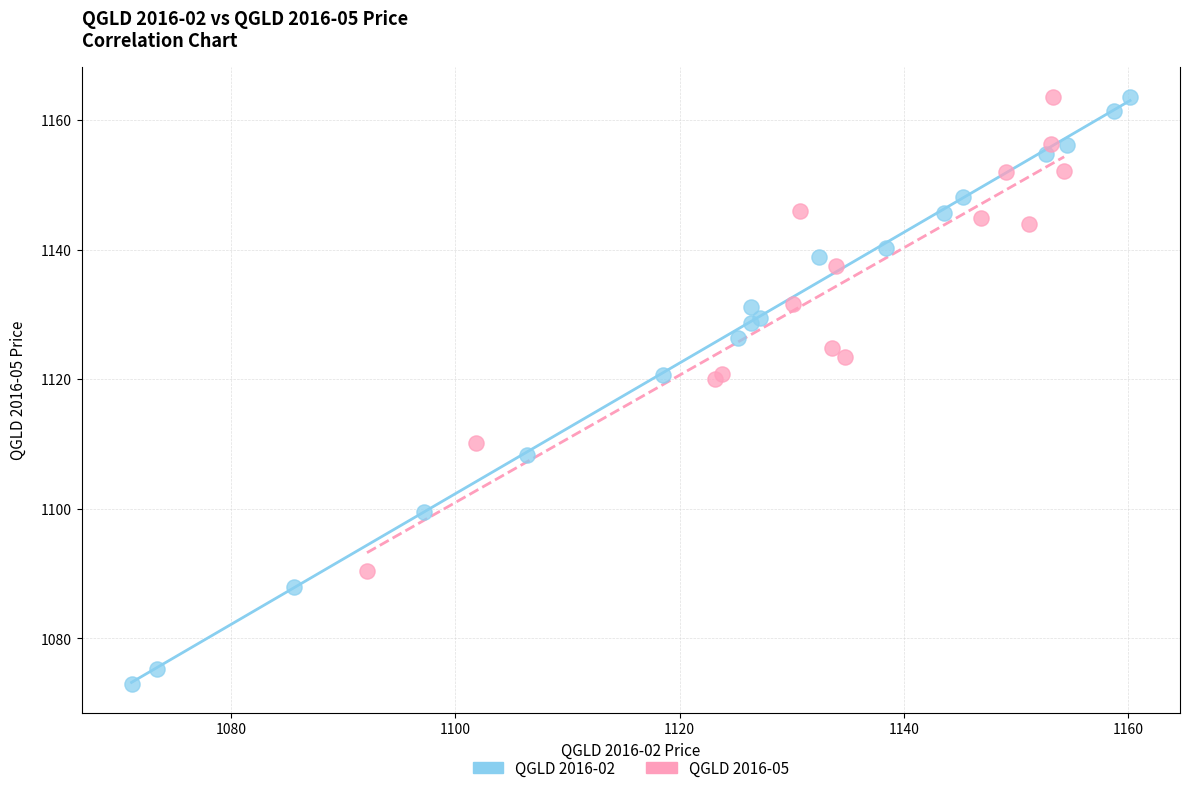

Which series contains the lowest Y value?

QGLD 2016-02